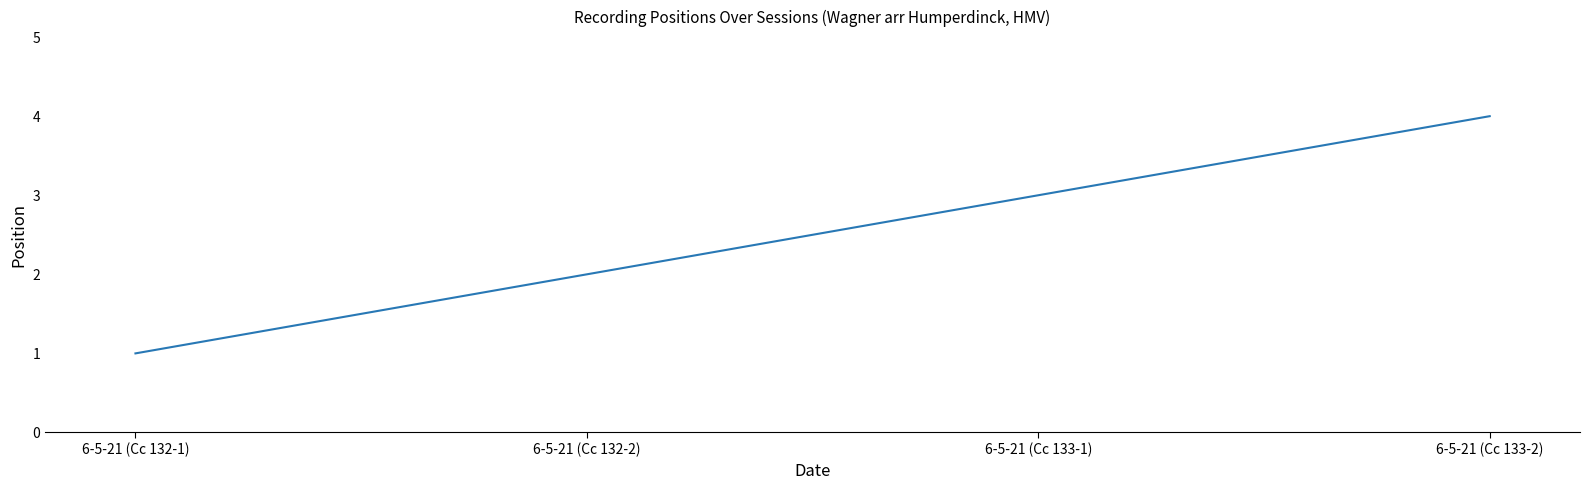

Reading left to right, what are all the values shown in this chart?

6-5-21 (Cc 132-1)=1	6-5-21 (Cc 132-2)=2	6-5-21 (Cc 133-1)=3	6-5-21 (Cc 133-2)=4